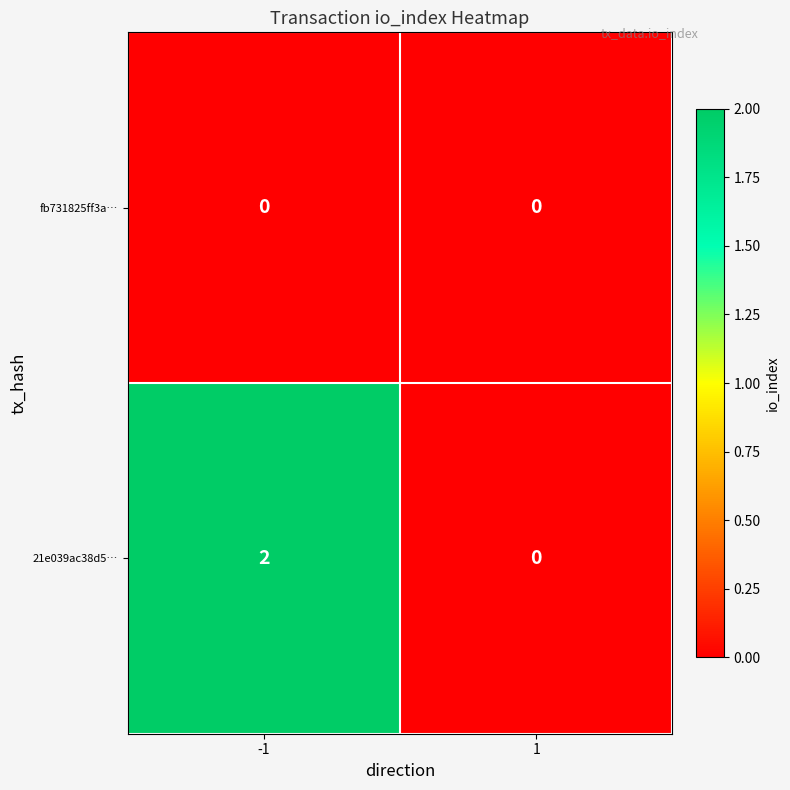

The 21e039ac38d5… series shows 0 at 1. True or false?

True